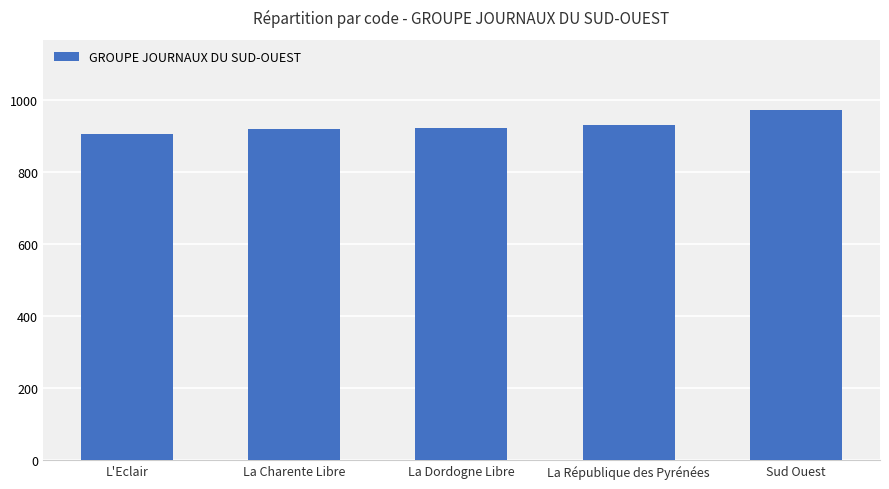

Where is the data nearest to the value 938?

La République des Pyrénées